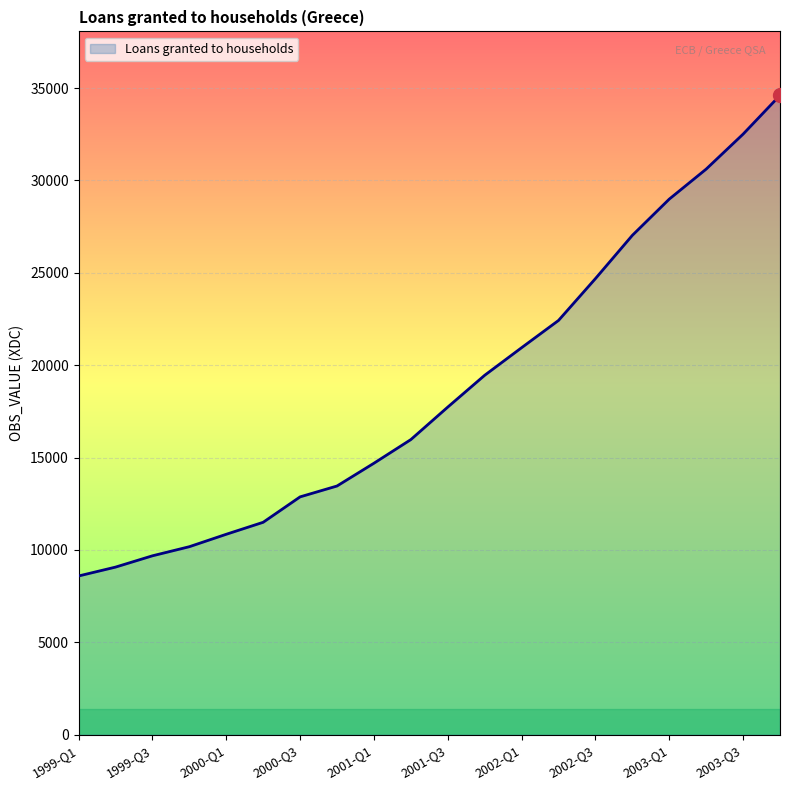

What is the greatest value displayed?

34609.7